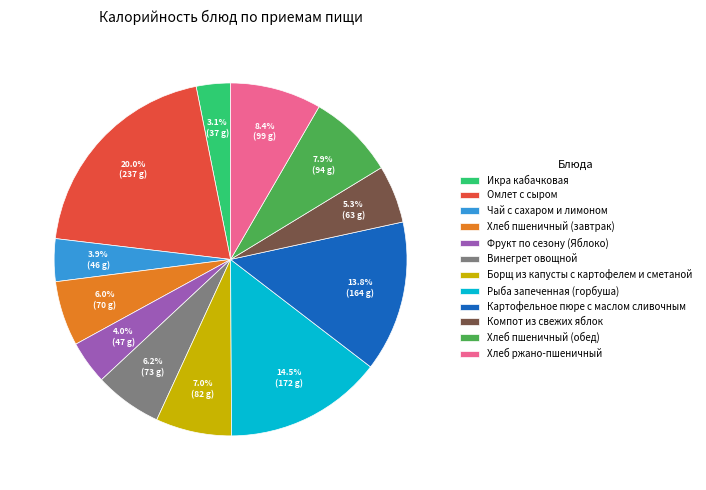

To the nearest percent, what percentage of the pie is Хлеб ржано-пшеничный?

8%